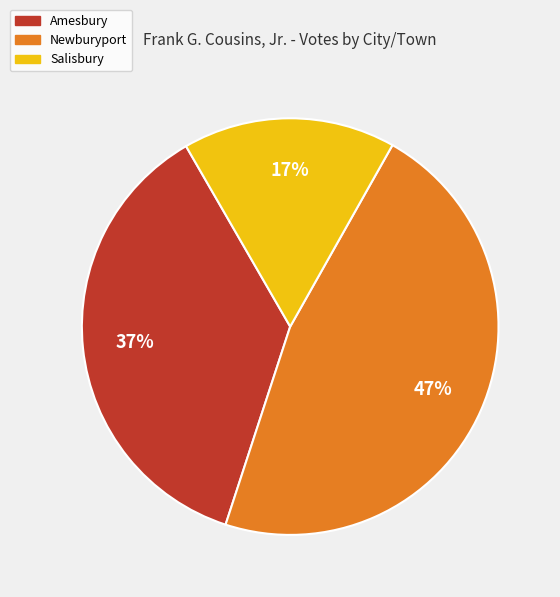

How many segments does this pie chart have?

3